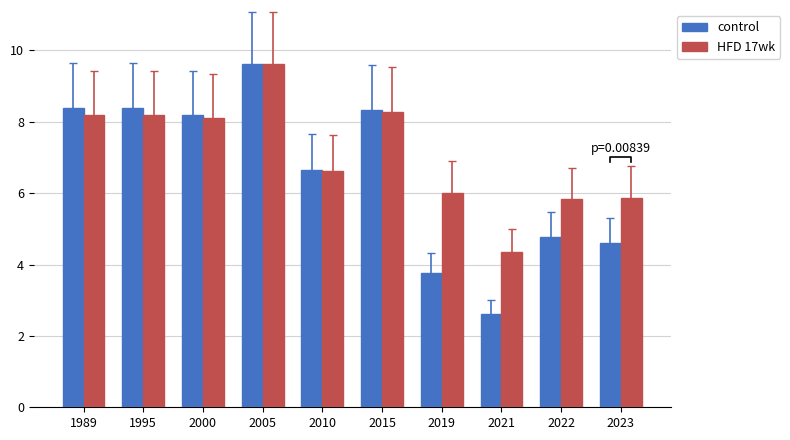

True or false: HFD 17wk has a value of 4.4 at 2021.

True